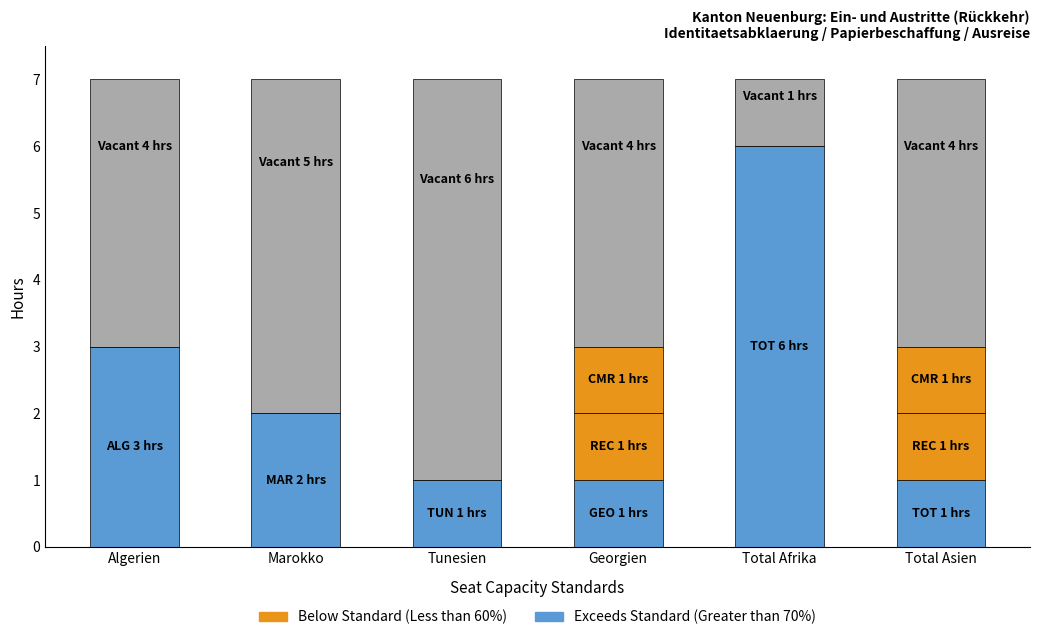

Between Algerien and Marokko, which is larger?

Algerien